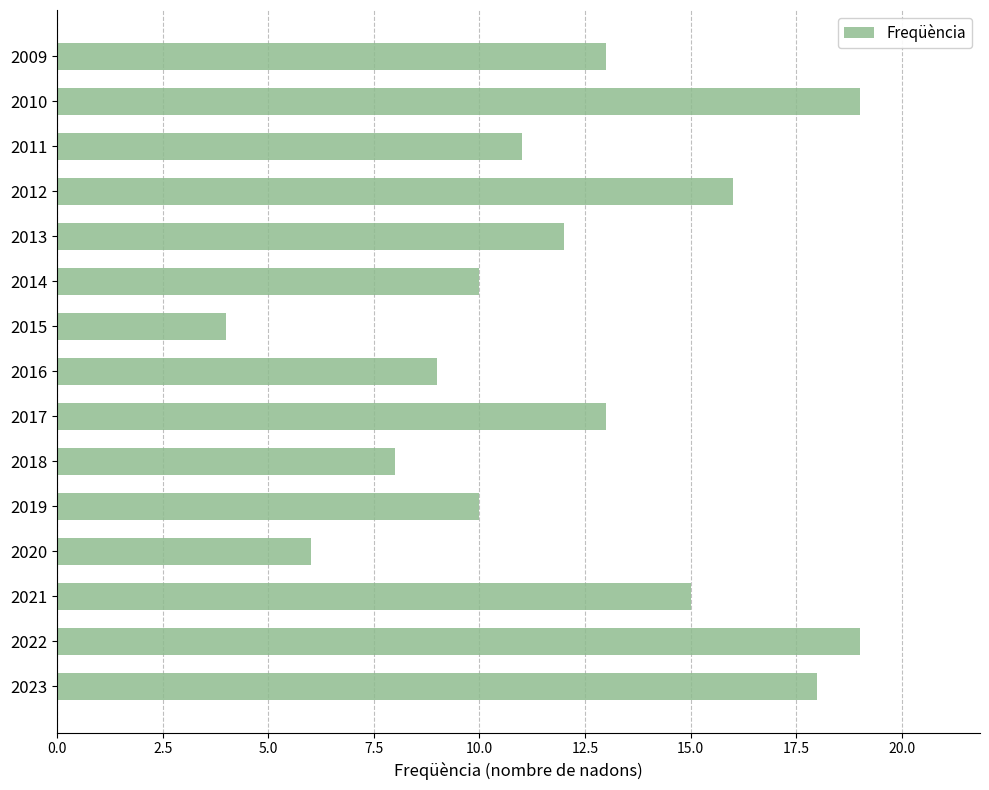

What is the change in value from 2016 to 2014?

+1